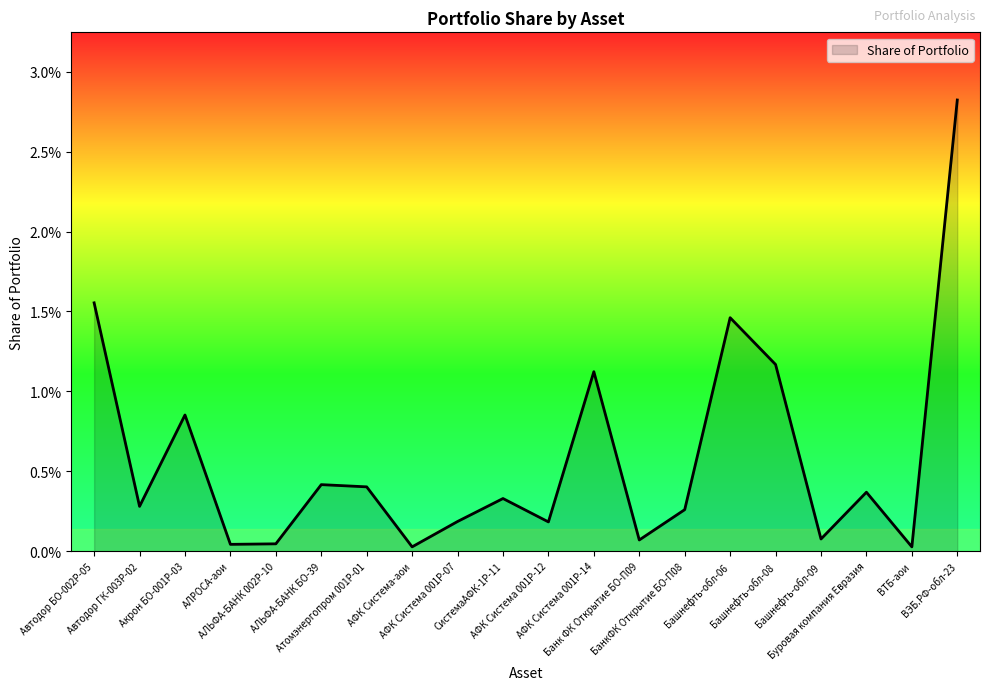

What is the difference between the maximum and minimum values?

2.8